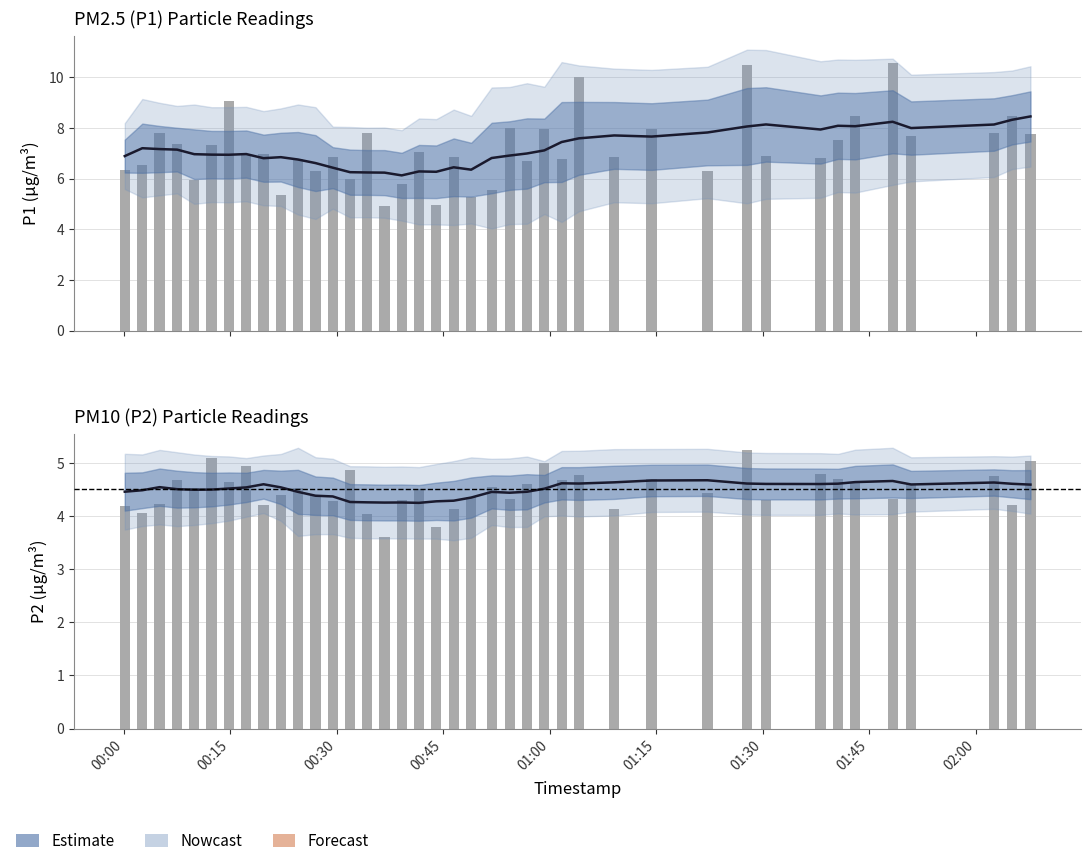

The value of Nowcast (P1) at 01:45 is 10.2. True or false?

False